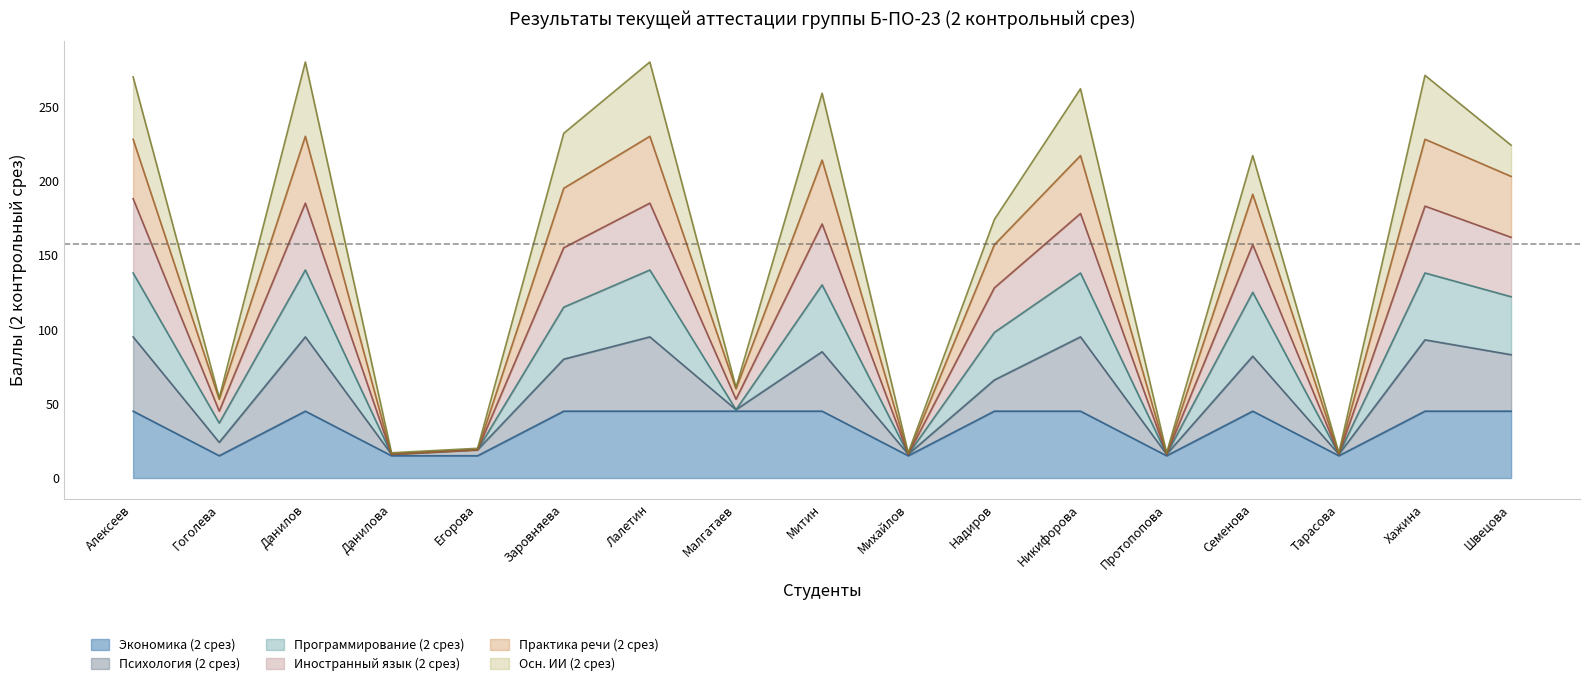

What is the total value across all series at Данилов?

280